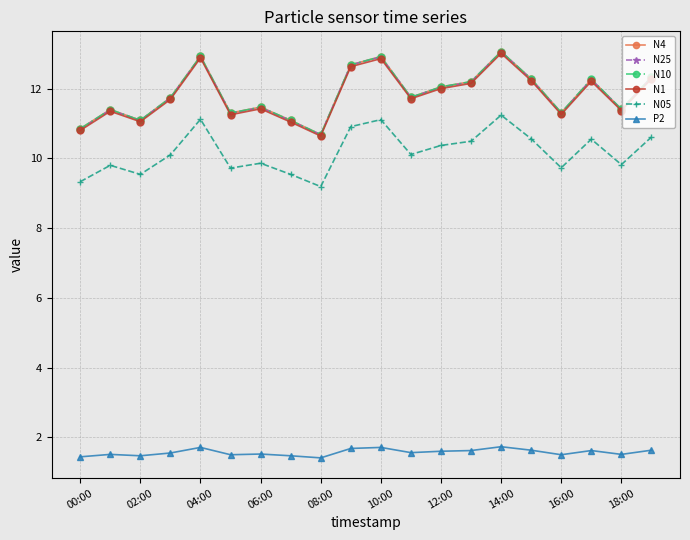

What is the minimum value for N05?

9.2